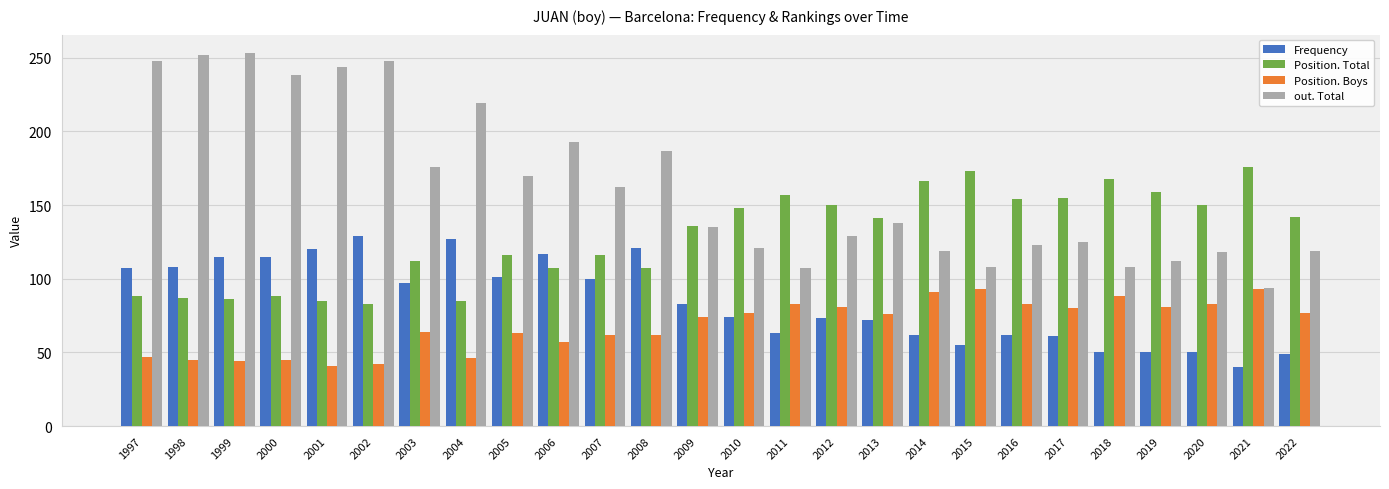

The value of Position. Boys at 2006 is 57. True or false?

True